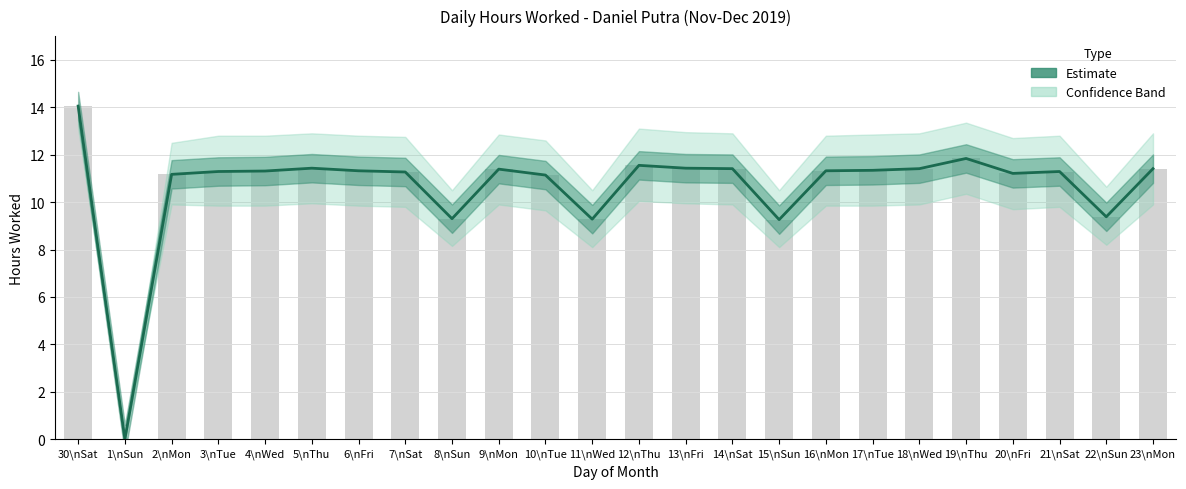

The chart shows a value of 3.9 at 17\nTue. True or false?

False